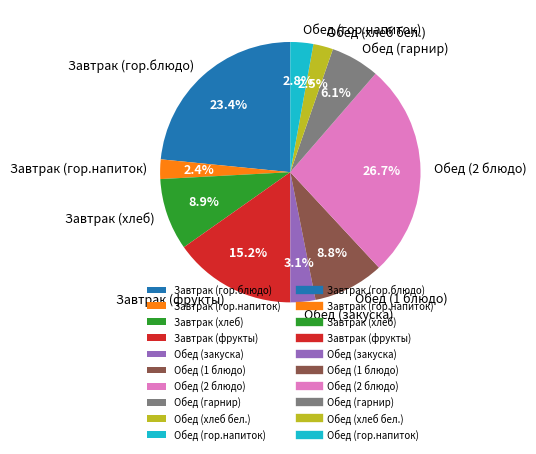

What is the largest slice in the pie chart?

Обед (2 блюдо)